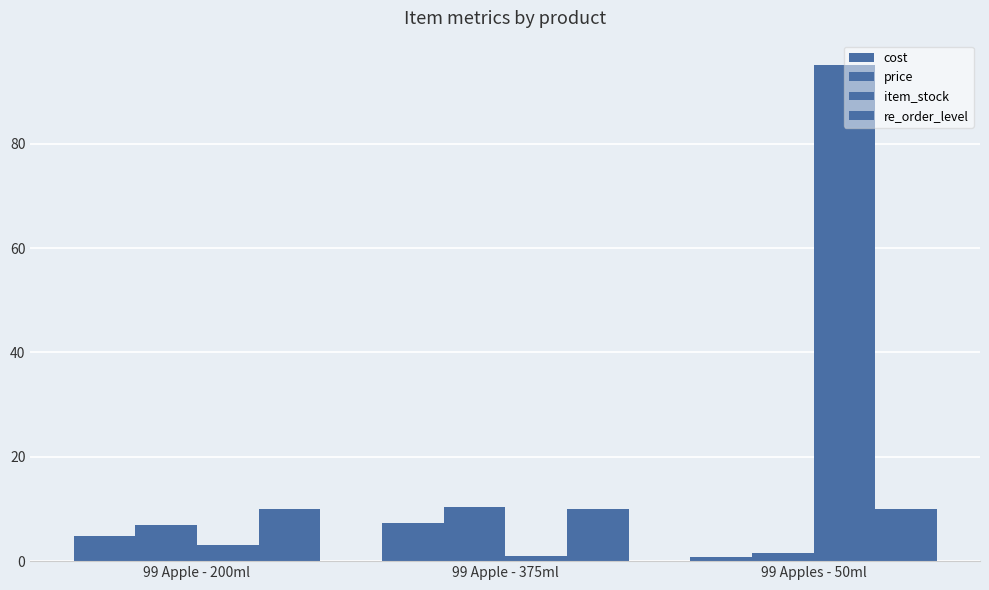

What is the difference between the maximum and minimum values in the cost series?

6.5